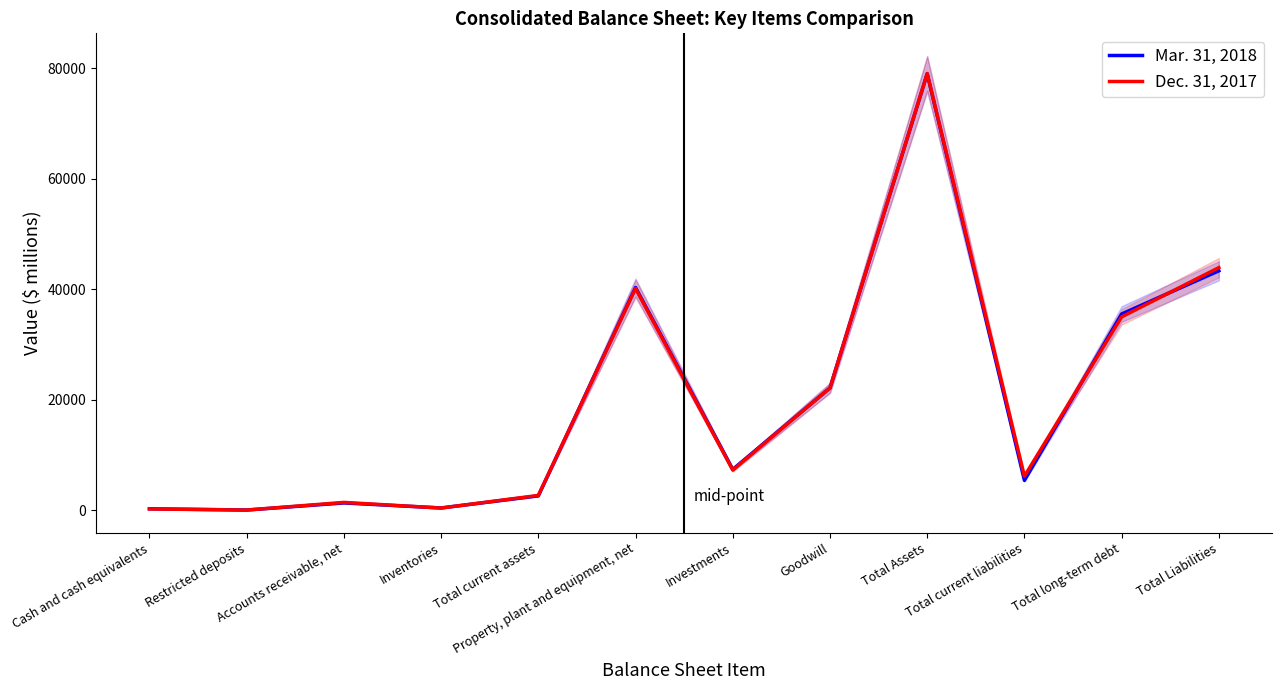

What is the sum of all Mar. 31, 2018 values?

238028